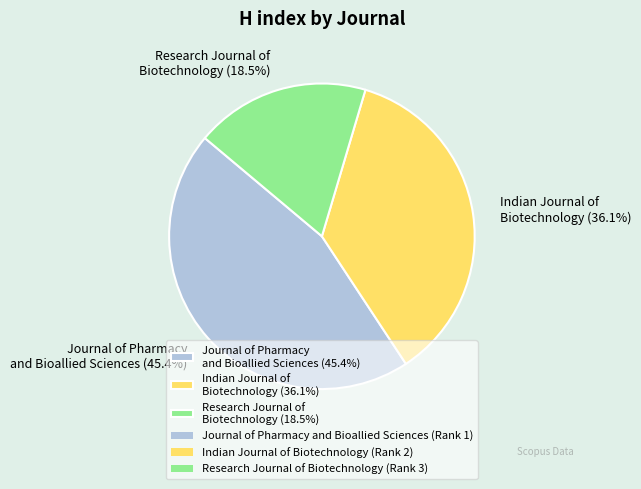

What percentage is NOT represented by Research Journal of Biotechnology (18.5%)?

81.5%